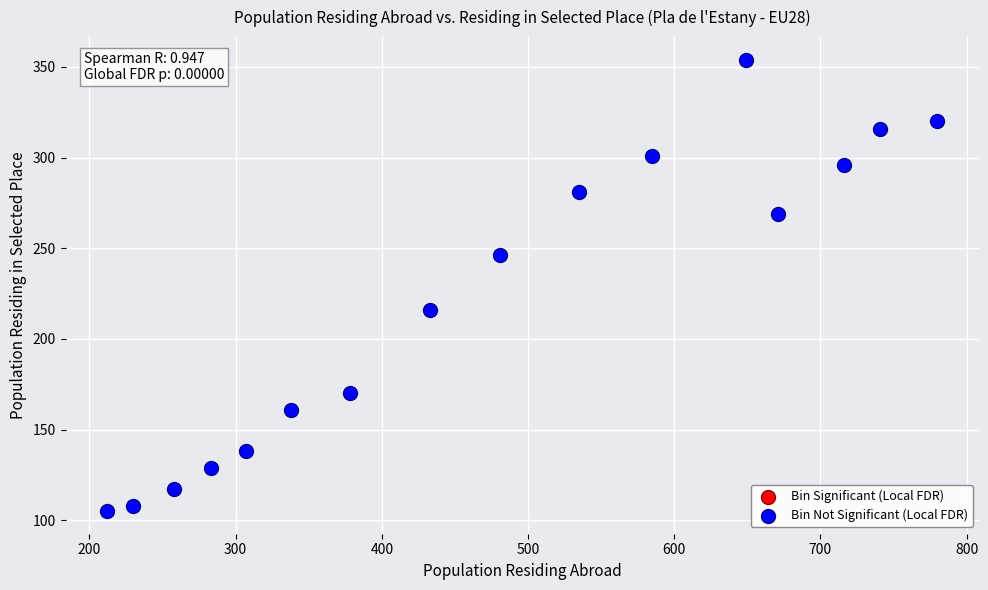

What Y value in the scatter plot is closest to 229?

216